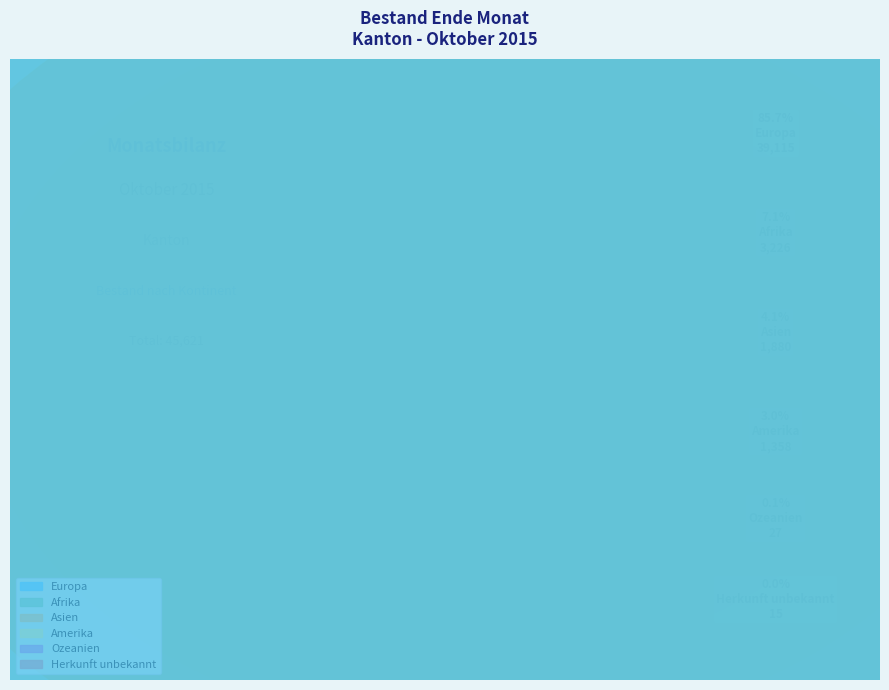

What percentage is NOT represented by Ozeanien?

99.9%